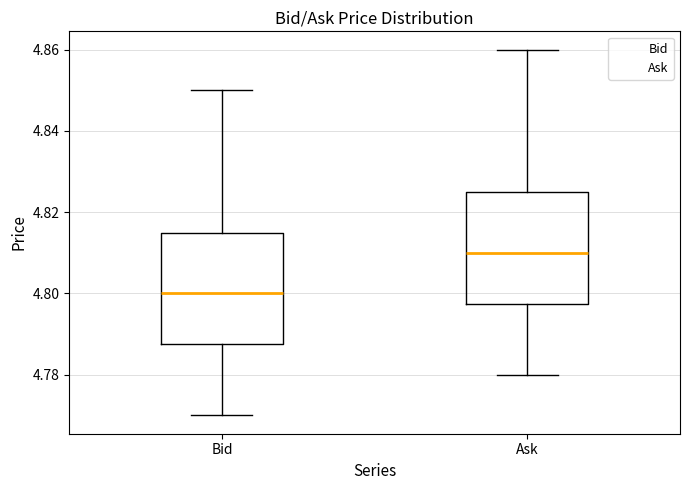

Where does the lower whisker of the box for Ask end on the y-axis? The values are not printed on the chart, so give them approximately, as read against the axis.

4.780